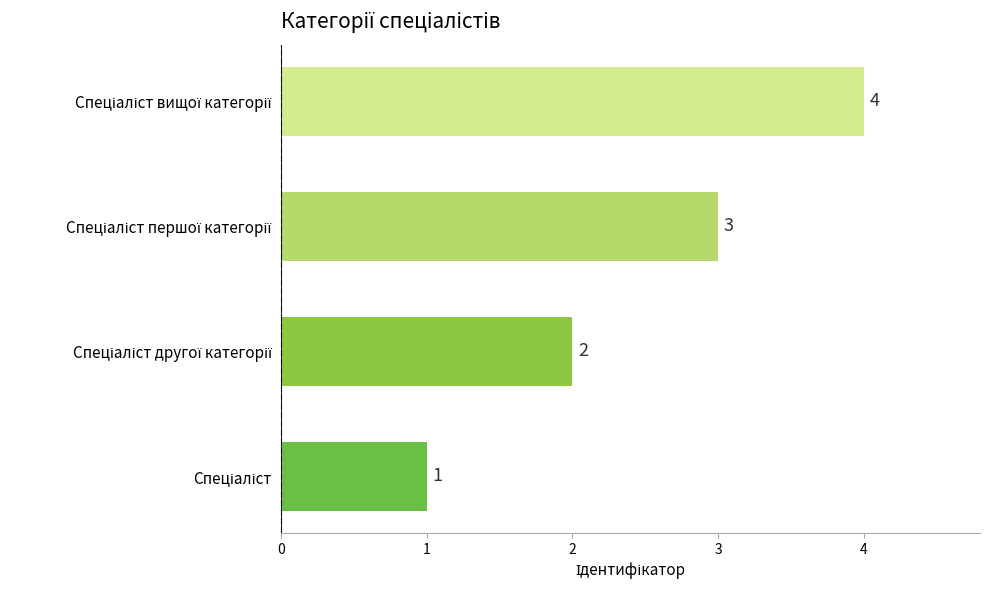

How many series are shown in this chart?

1